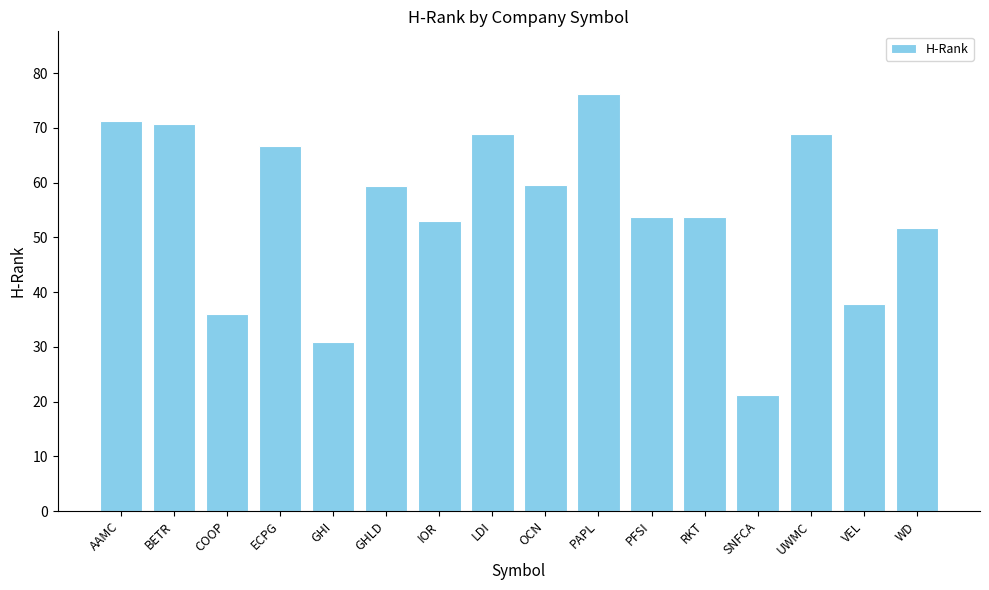

How many bars are there in total?

16